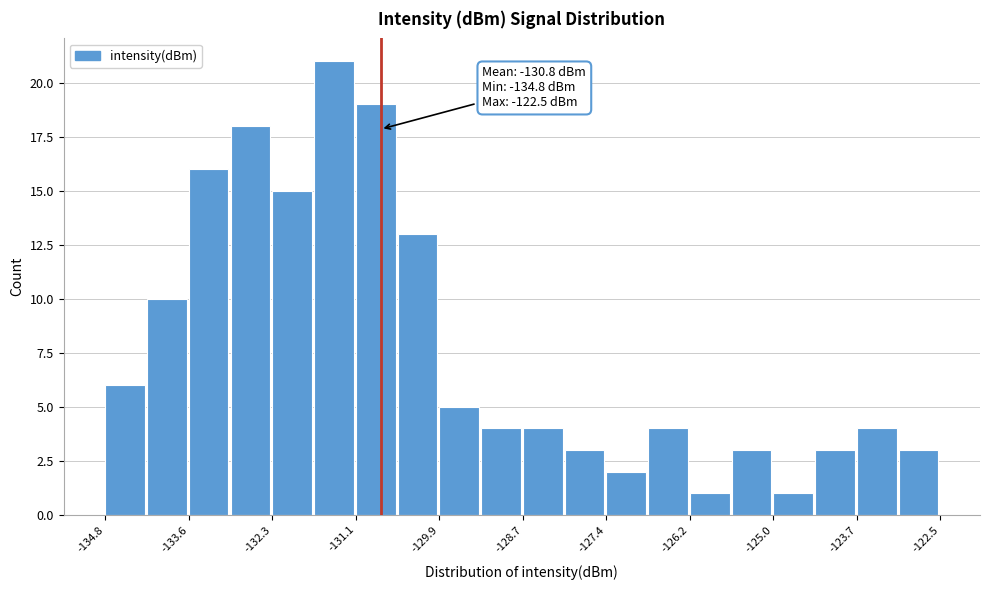

Around what value on the x-axis is the tallest bar? Give the approximate position of its centre, as read against the axis.

-131.4